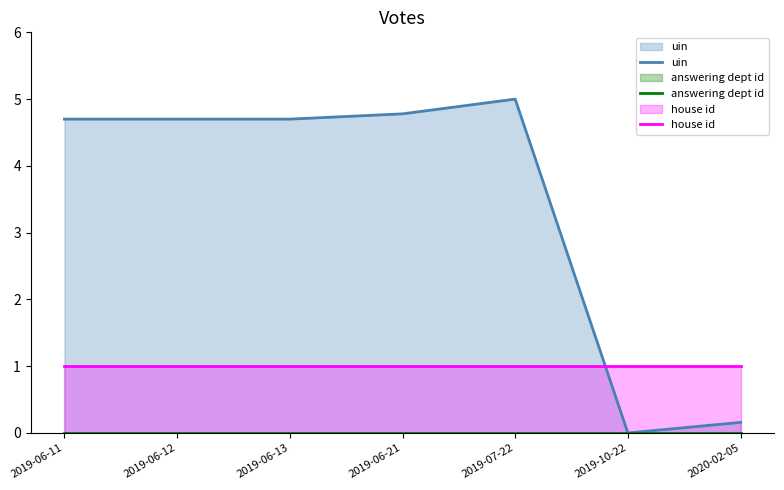

What position from the left is 2019-06-21?

4